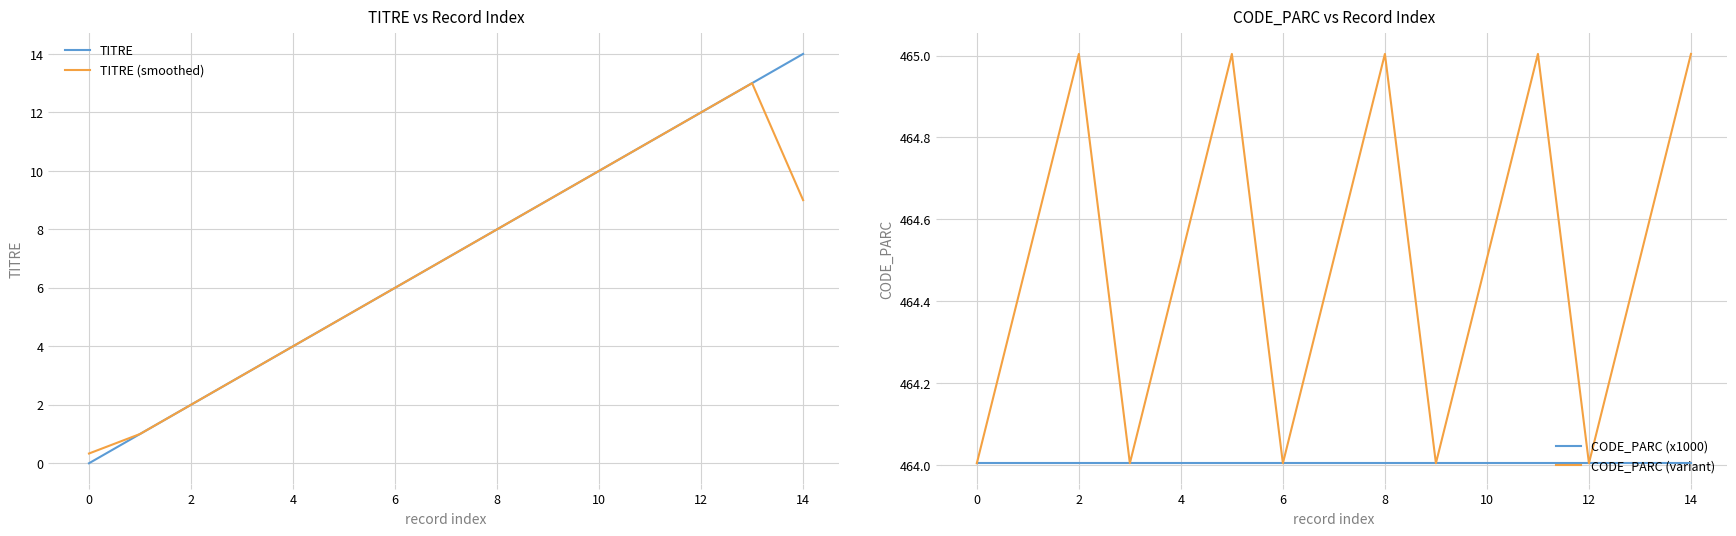

How many values in the TITRE series exceed 7?

7